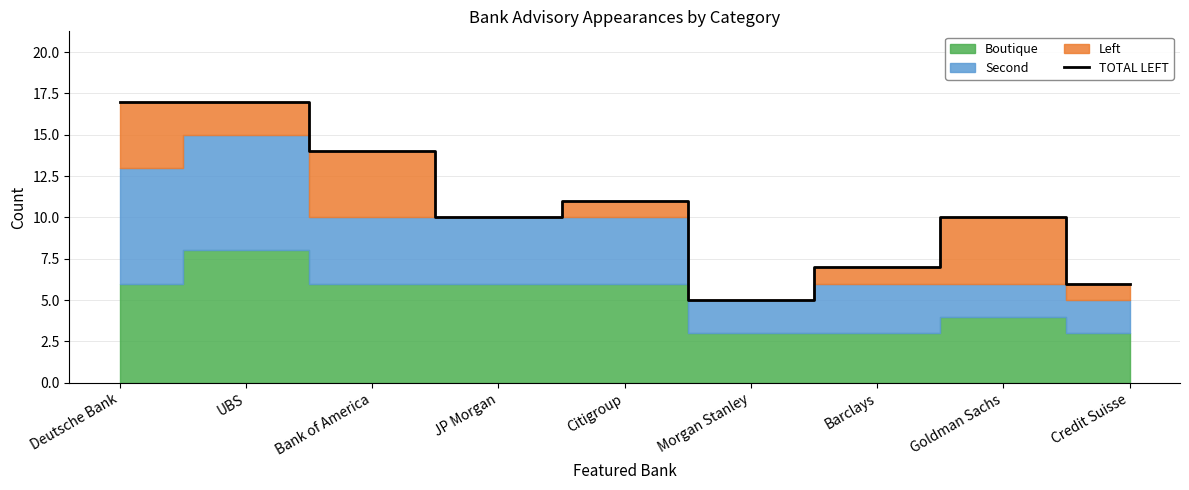

Reading right to left, what are all the values shown in this chart?

6	10	7	5	11	10	14	17	17